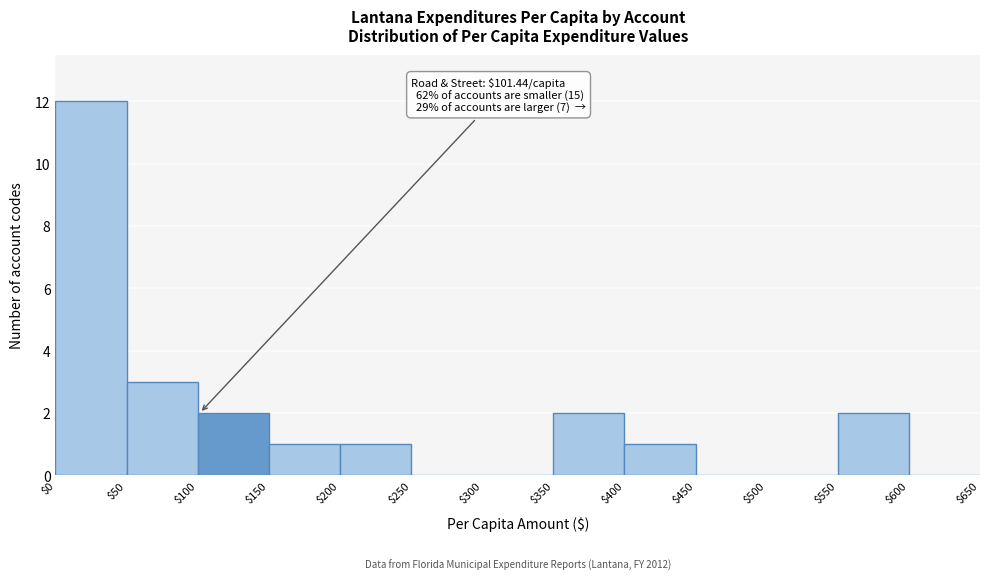

Which range on the x-axis has the tallest bar?

$0 to $50